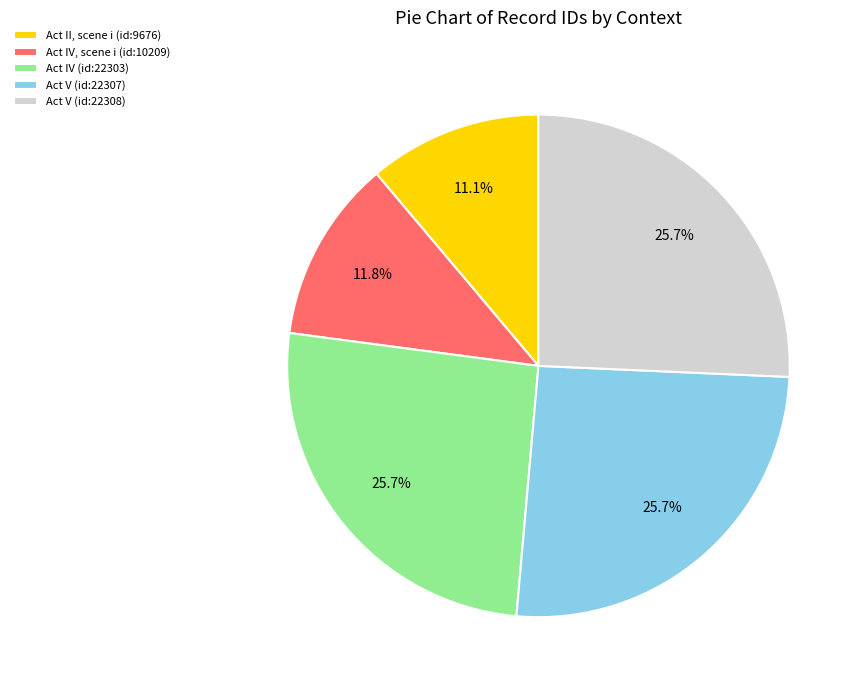

Which has a higher value, Act V (id:22307) or Act IV, scene i (id:10209)?

Act V (id:22307)